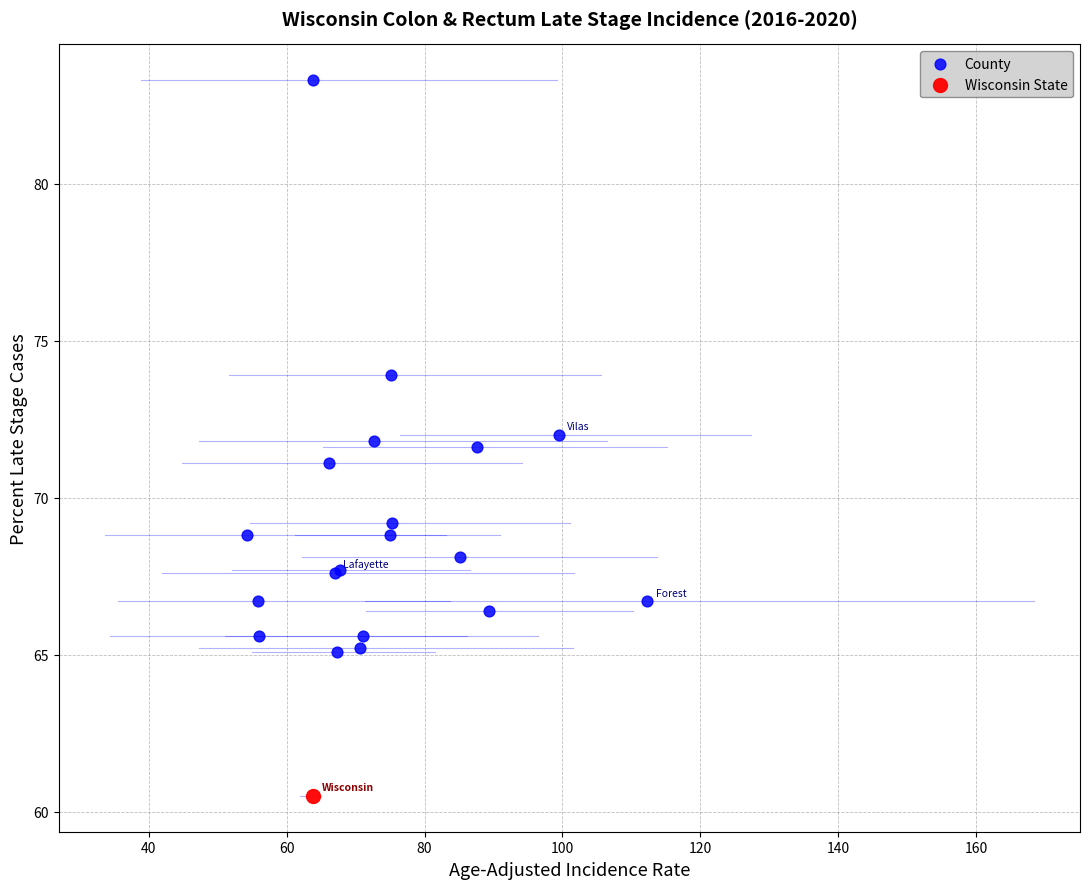

What are all the series names shown in the legend?

County, Wisconsin State